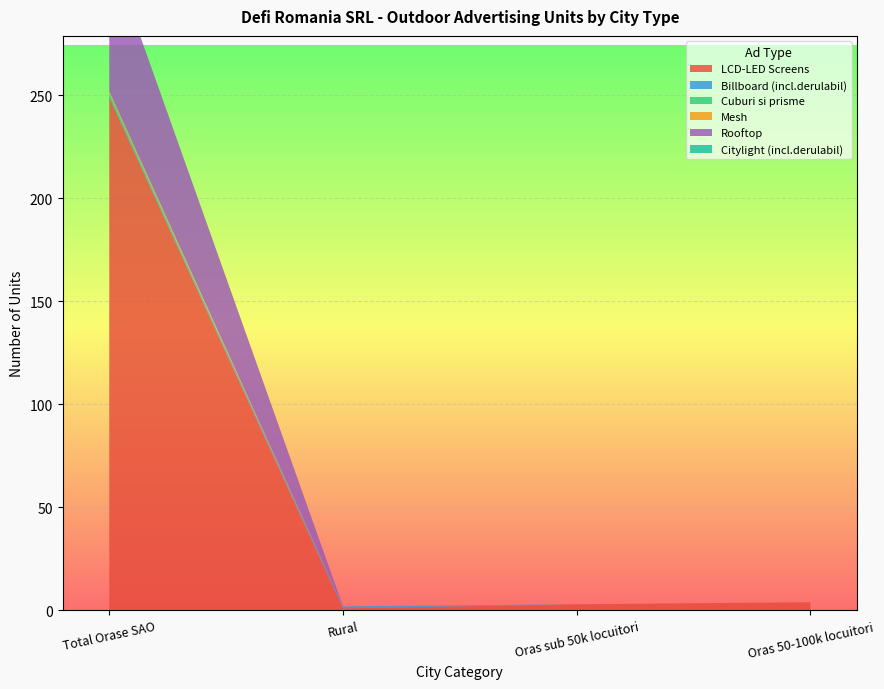

Reading right to left, list all the values displayed in this chart.

LCD-LED Screens: 4	3	1	249
Billboard (incl.derulabil): 0	0	1	1
Cuburi si prisme: 0	0	0	1
Mesh: 0	0	0	1
Rooftop: 0	0	0	69
Citylight (incl.derulabil): 0	0	0	0